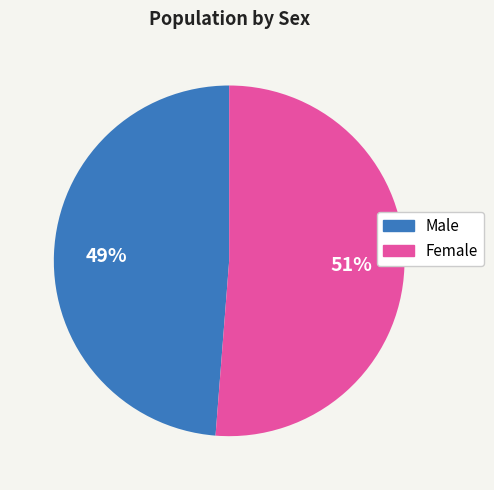

Is Male the majority of the pie?

No